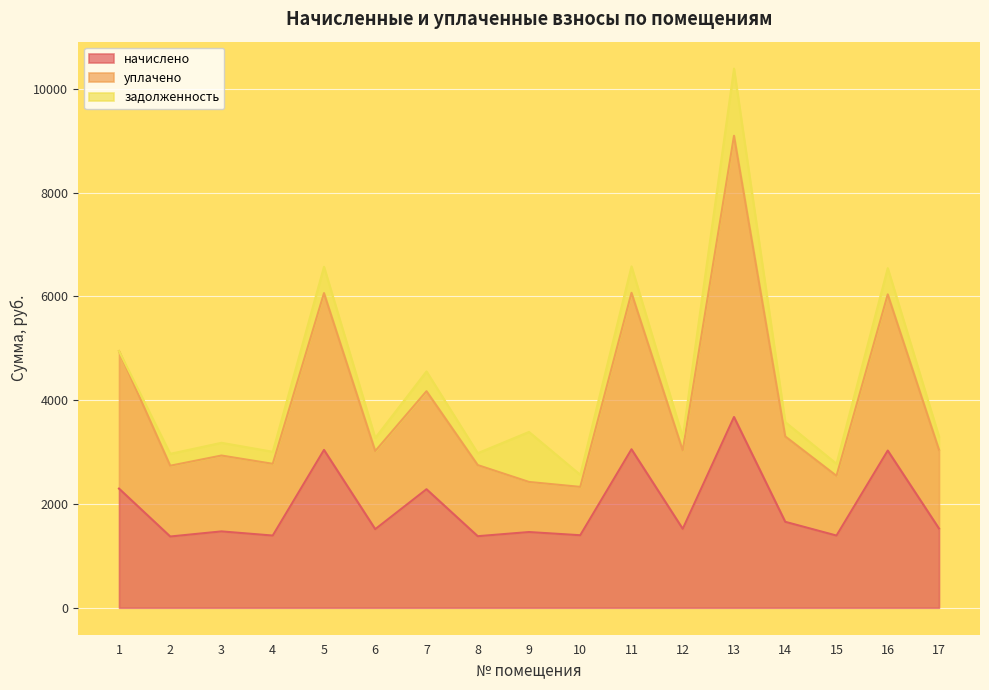

Where is уплачено nearest to the value 5711?

16